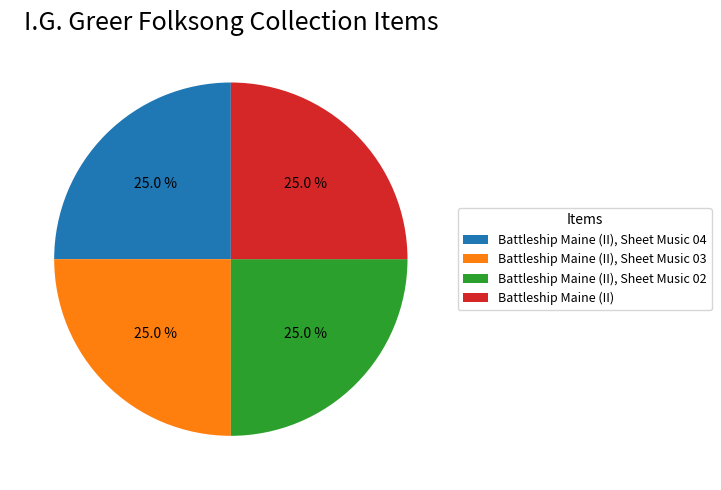

To the nearest percent, what is the combined percentage of Battleship Maine (II), Sheet Music 02 and Battleship Maine (II)?

50%